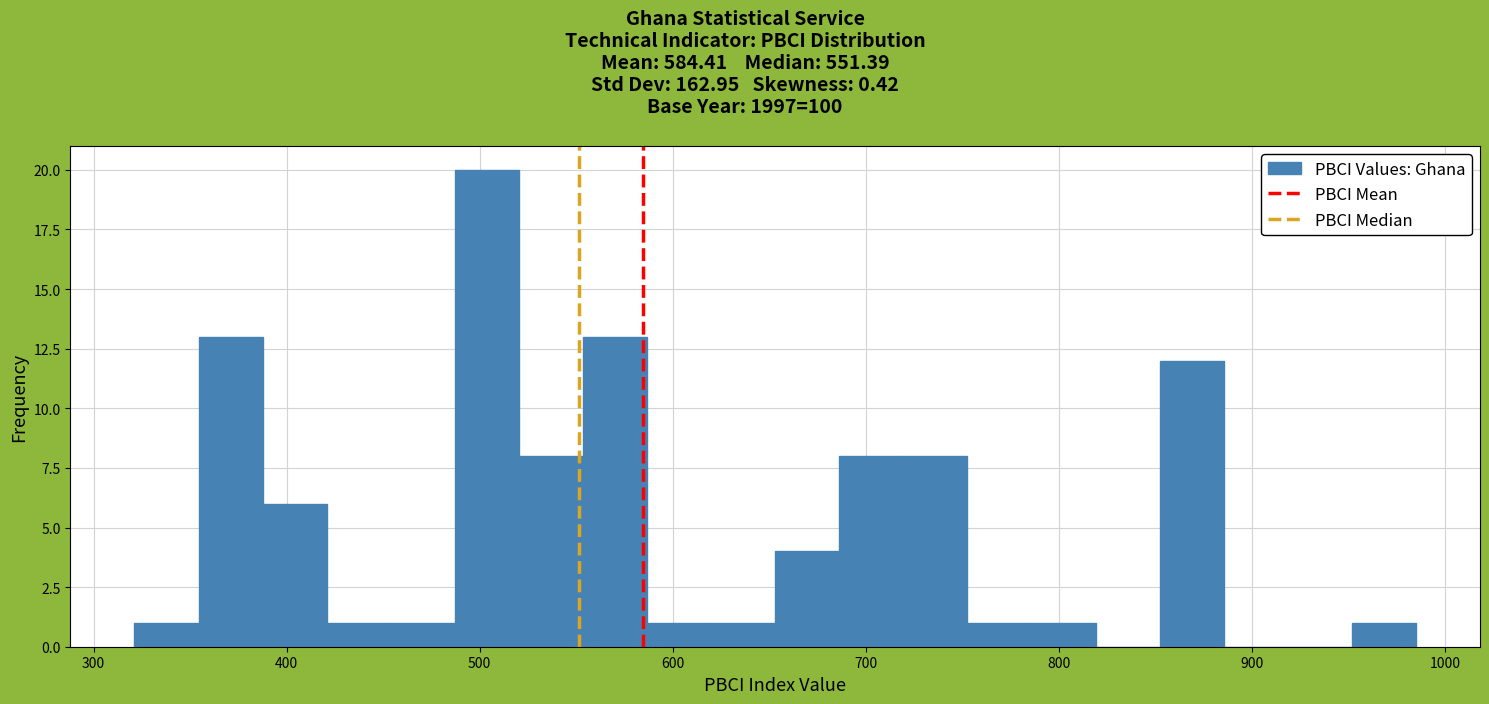

Read against the x-axis, roughly where is the centre of the tallest bar?

500